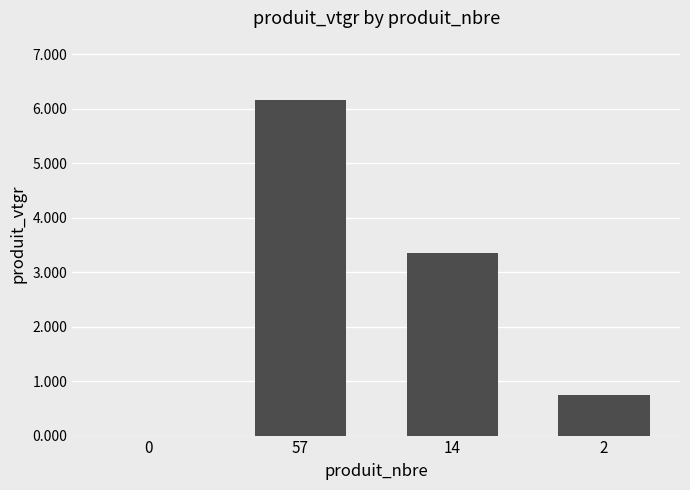

What is the approximate value at 2?

0.7